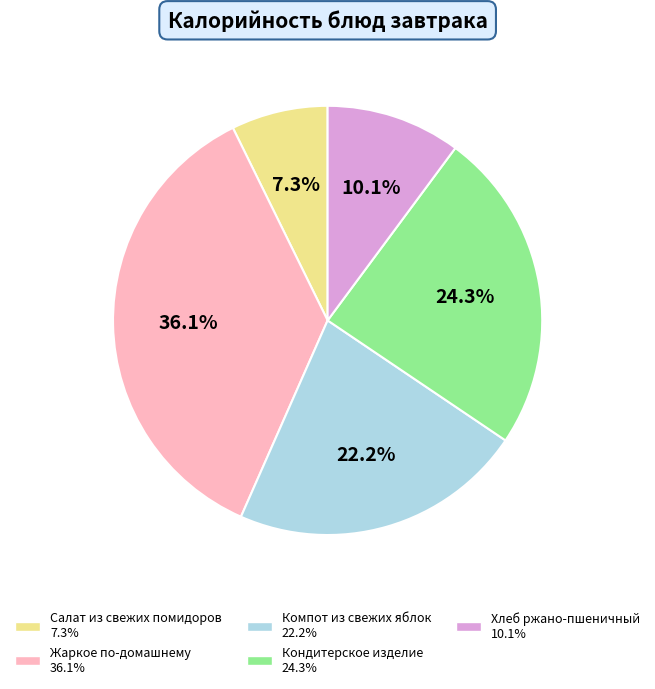

The Жаркое по-домашнему slice represents 36% of the pie. True or false?

True